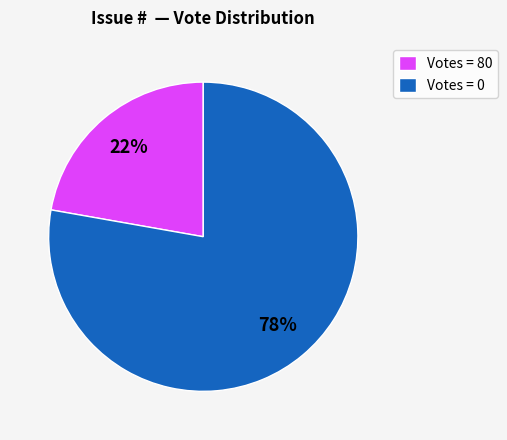

Is there a majority slice in this chart?

Yes